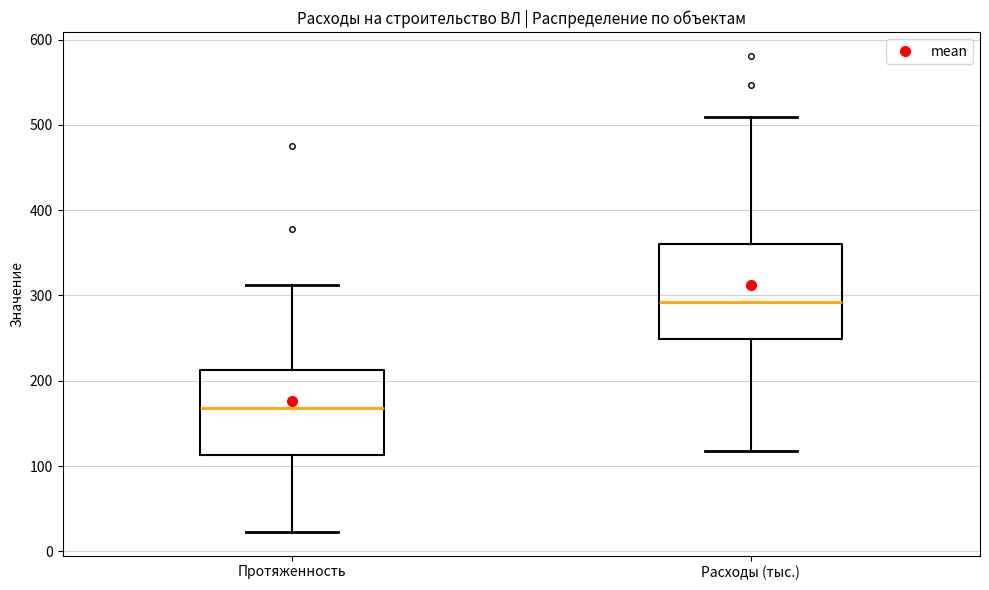

Reading left to right, read every box against the y-axis: the position of its median line, the range the box covers, and the ends of its whiskers. The values are not printed on the chart, so give them approximately, as read against the axis.

Протяженность: median 170, box 110 to 210, whiskers 20 to 310
Расходы (тыс.): median 290, box 250 to 360, whiskers 120 to 510